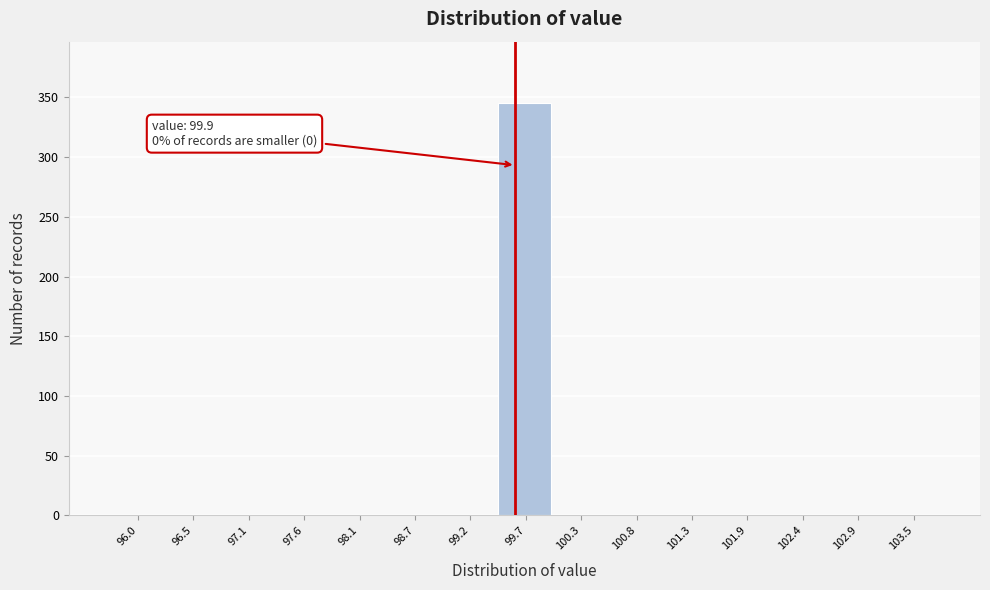

Reading left to right, transcribe all the data shown in this chart.

96.0=0	96.5=0	97.1=0	97.6=0	98.1=0	98.7=0	99.2=0	99.7=345	100.3=0	100.8=0	101.3=0	101.9=0	102.4=0	102.9=0	103.5=0